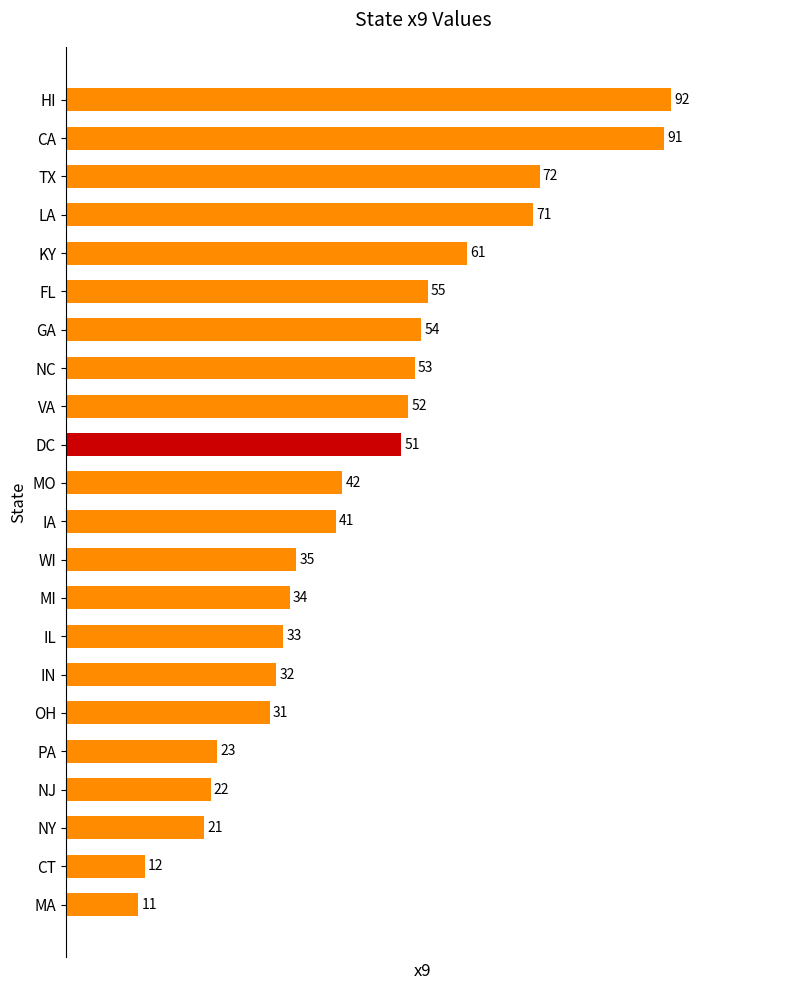

The value at MI is 34. True or false?

True